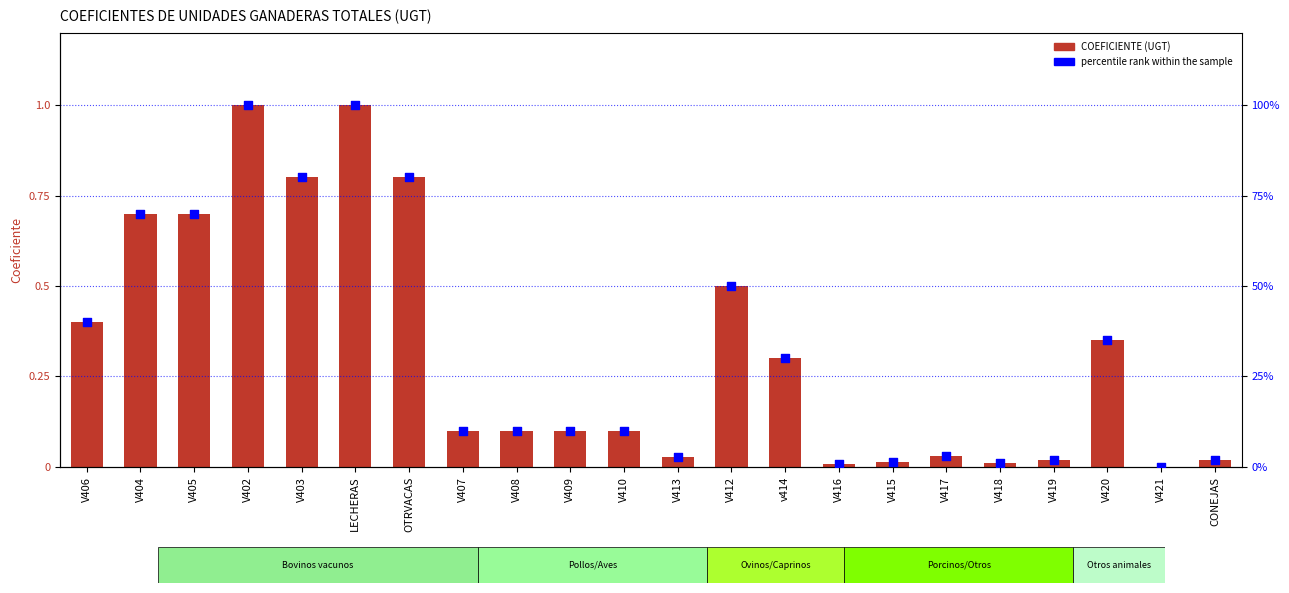

At which category is the sum across all series the highest?

V402